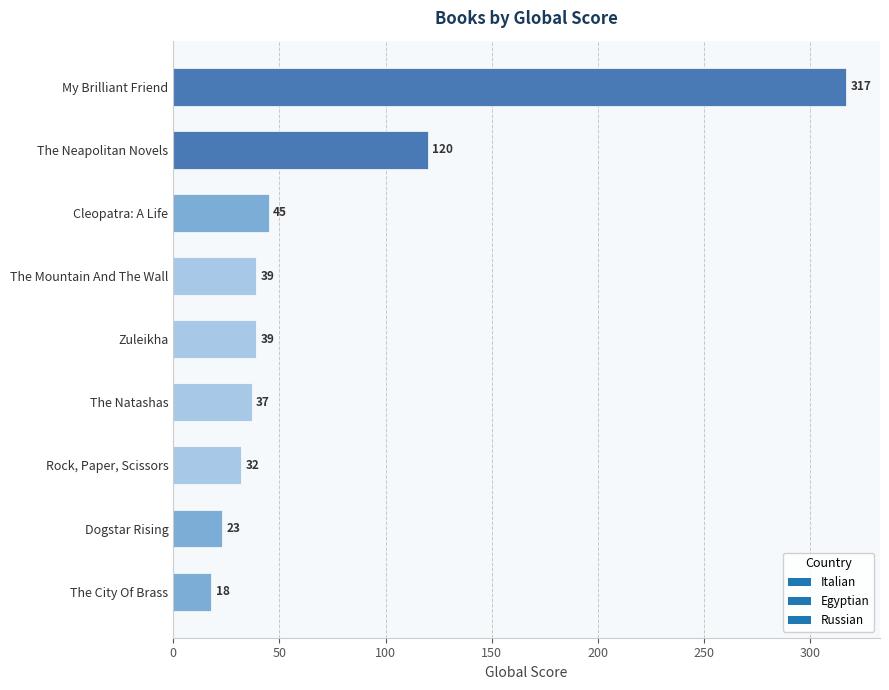

Approximately how many times larger is the value at My Brilliant Friend compared to The Neapolitan Novels?

2.6